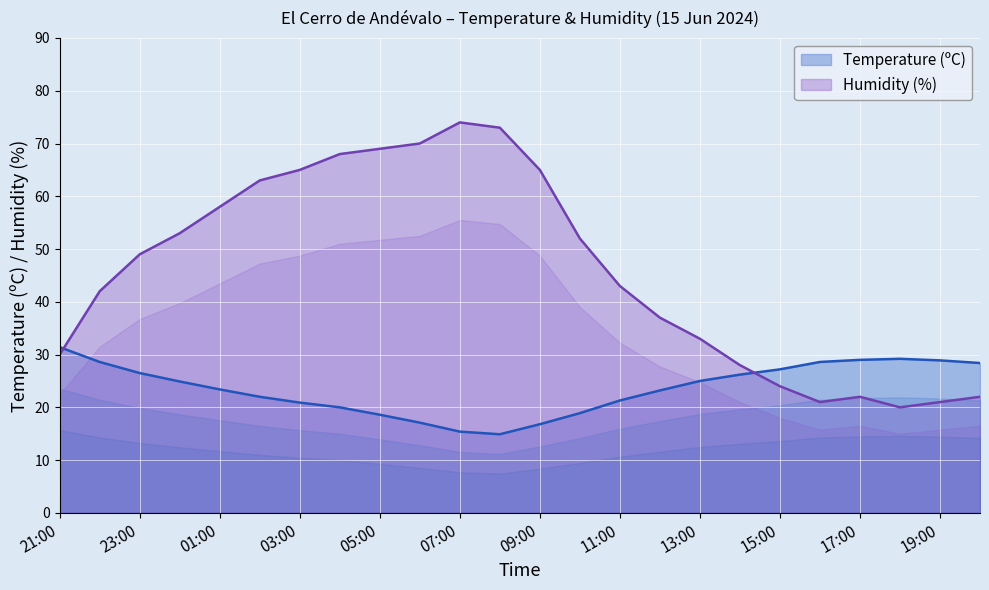

List the labels in order of Temperature (ºC) value, smallest first.

08:00, 07:00, 09:00, 06:00, 05:00, 10:00, 04:00, 03:00, 11:00, 02:00, 12:00, 01:00, 00:00, 13:00, 14:00, 23:00, 15:00, 20:00, 22:00, 16:00, 19:00, 17:00, 18:00, 21:00